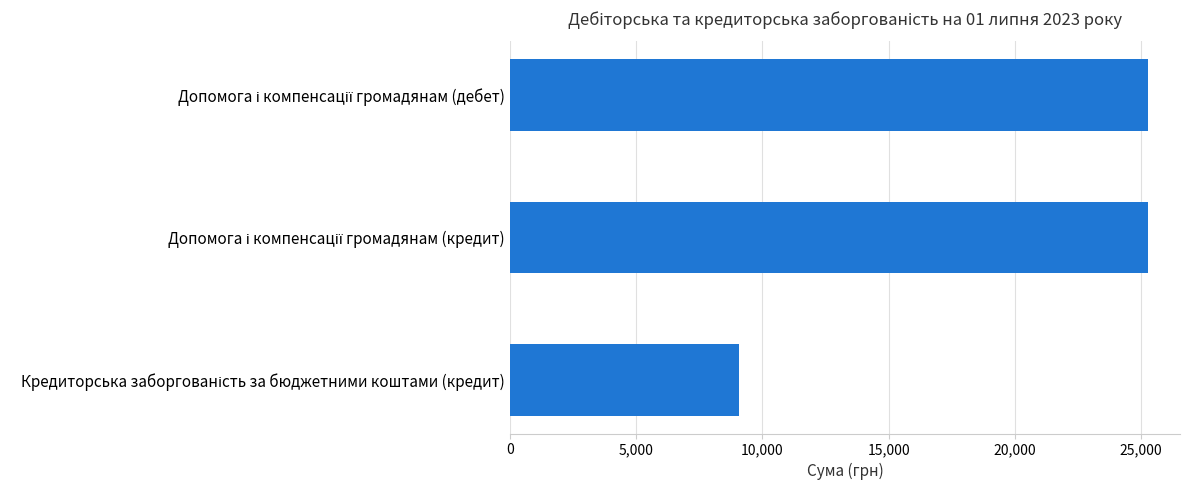

What is the sum of all values?

59614.1